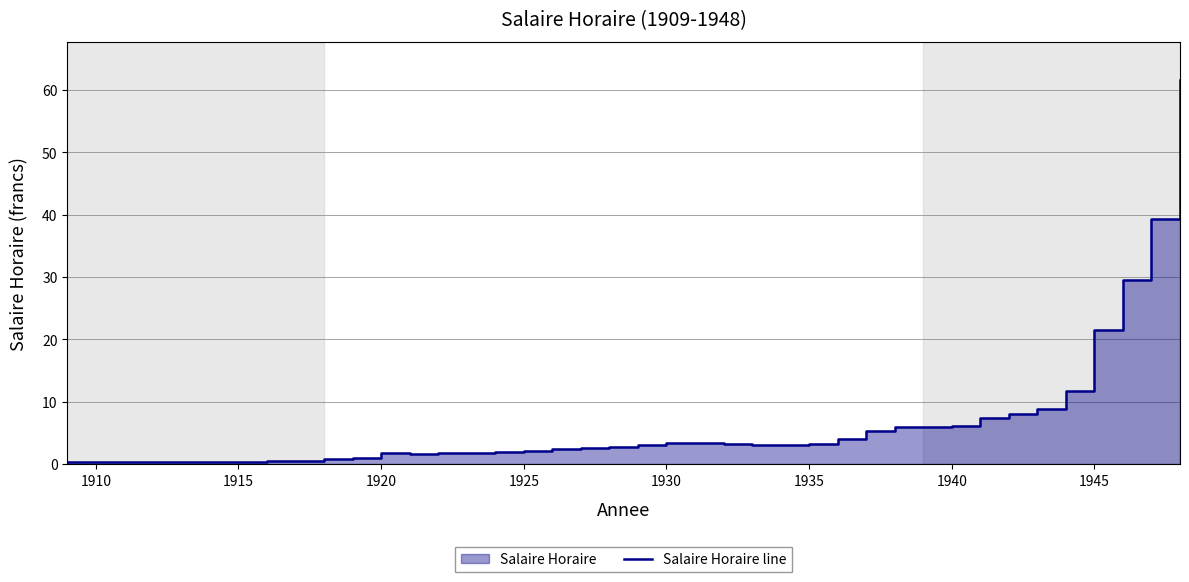

How many values exceed 3?

20